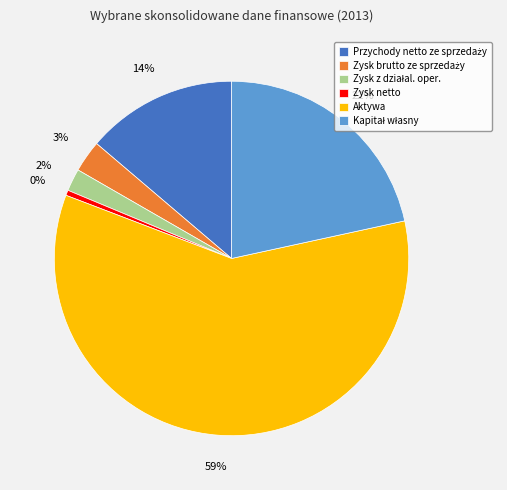

To the nearest percent, what is the average slice percentage?

17%